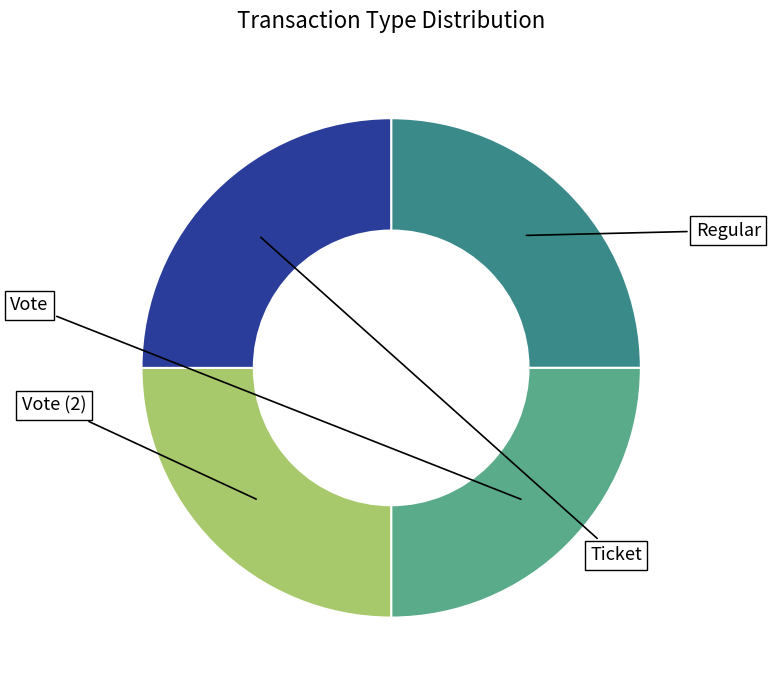

Is there any slice that represents more than half of the pie?

No